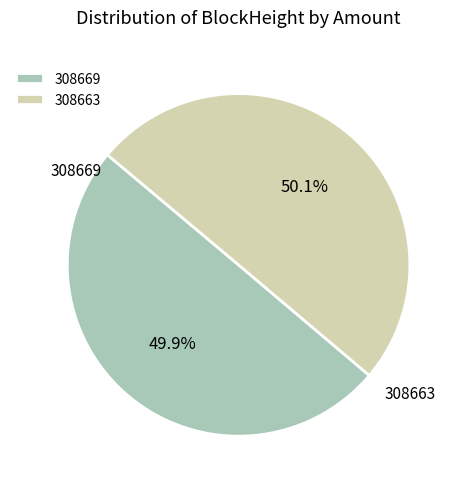

Is there a majority slice in this chart?

Yes